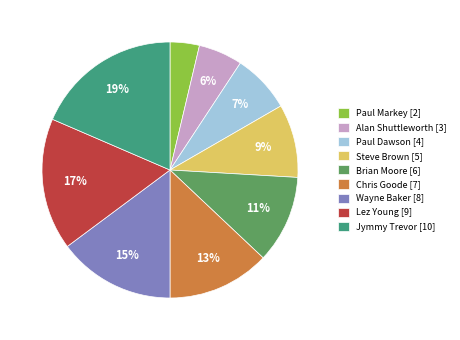

How many segments does this pie chart have?

9